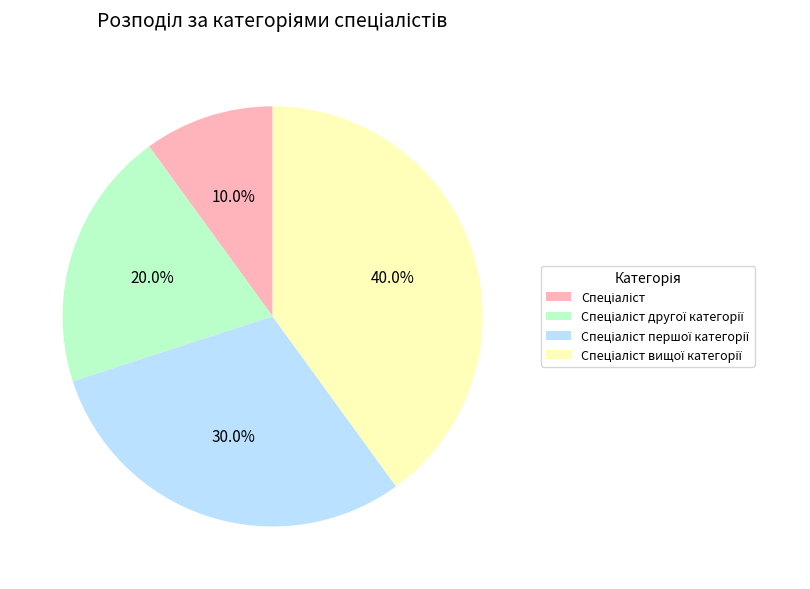

Is there a majority slice in this chart?

No